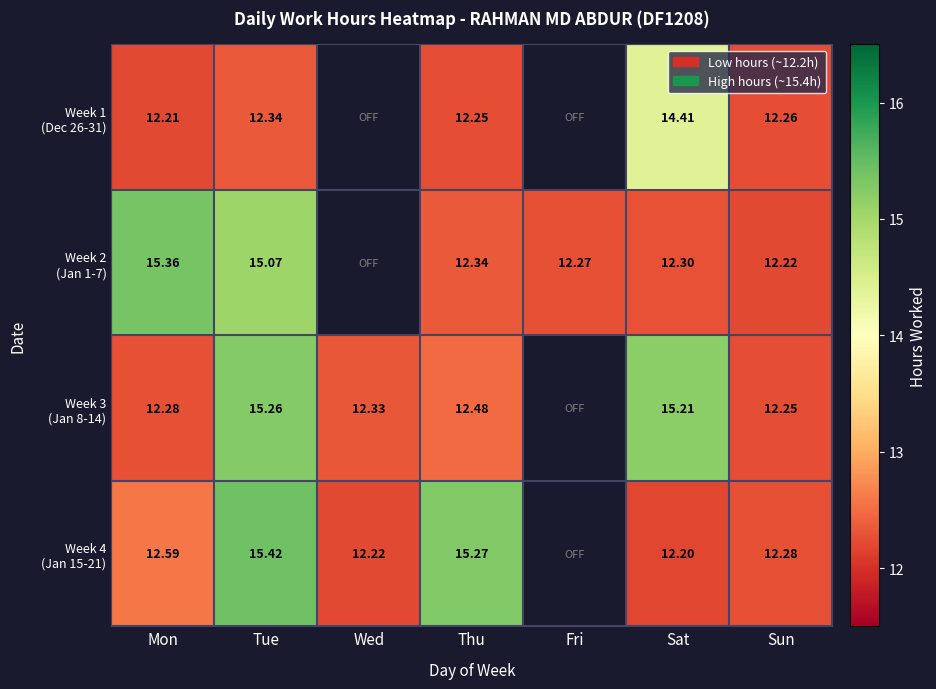

How many positive values does the Week 4 (Jan 15-21) series have?

6